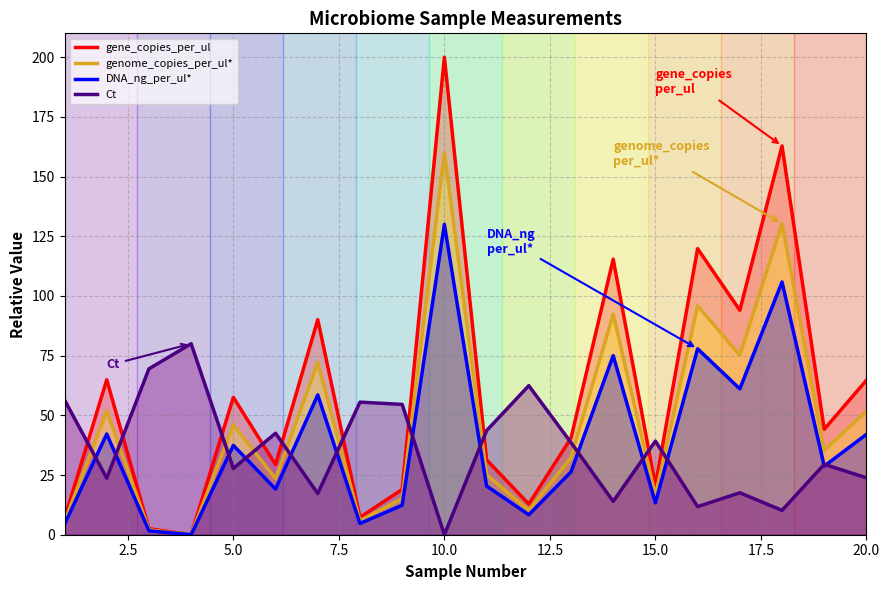

Which has a higher value, 16 or 8?

8